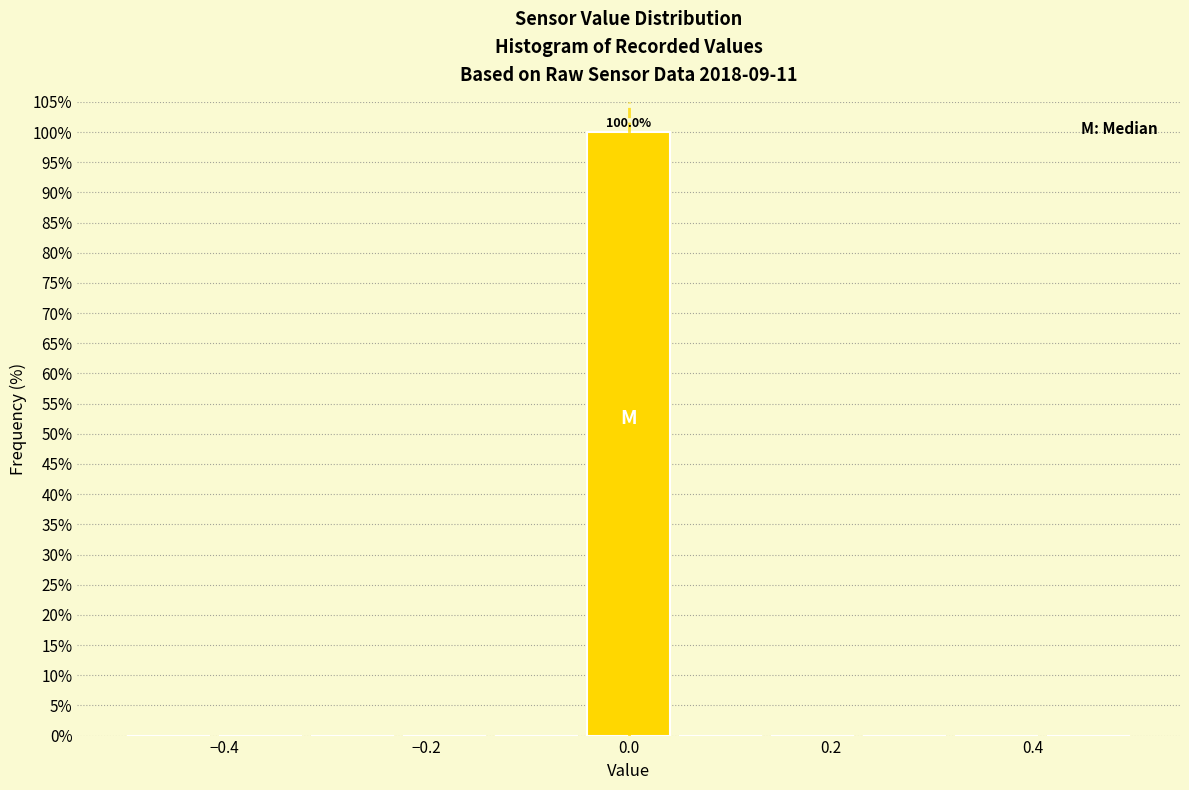

Over which range of the x-axis is the bar tallest?

-0.04 to 0.04